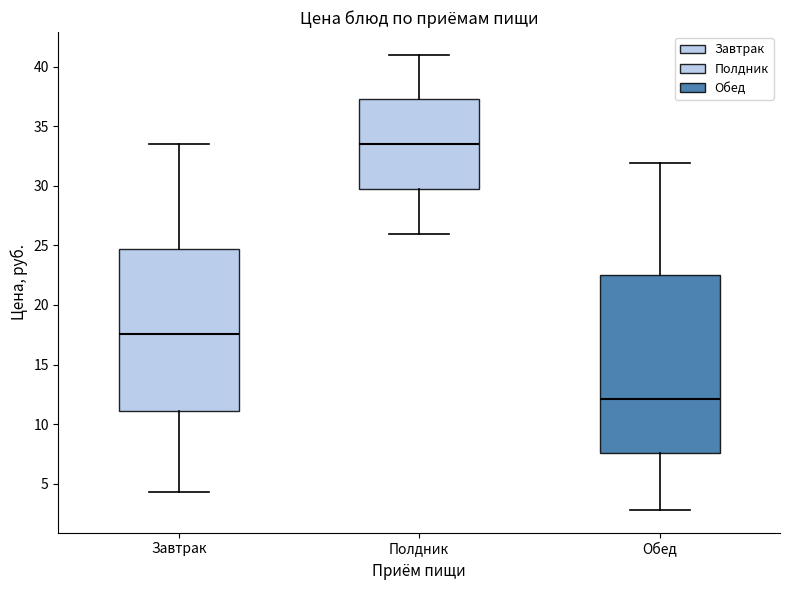

Which box is the tallest, from its lower edge to its upper edge?

Обед